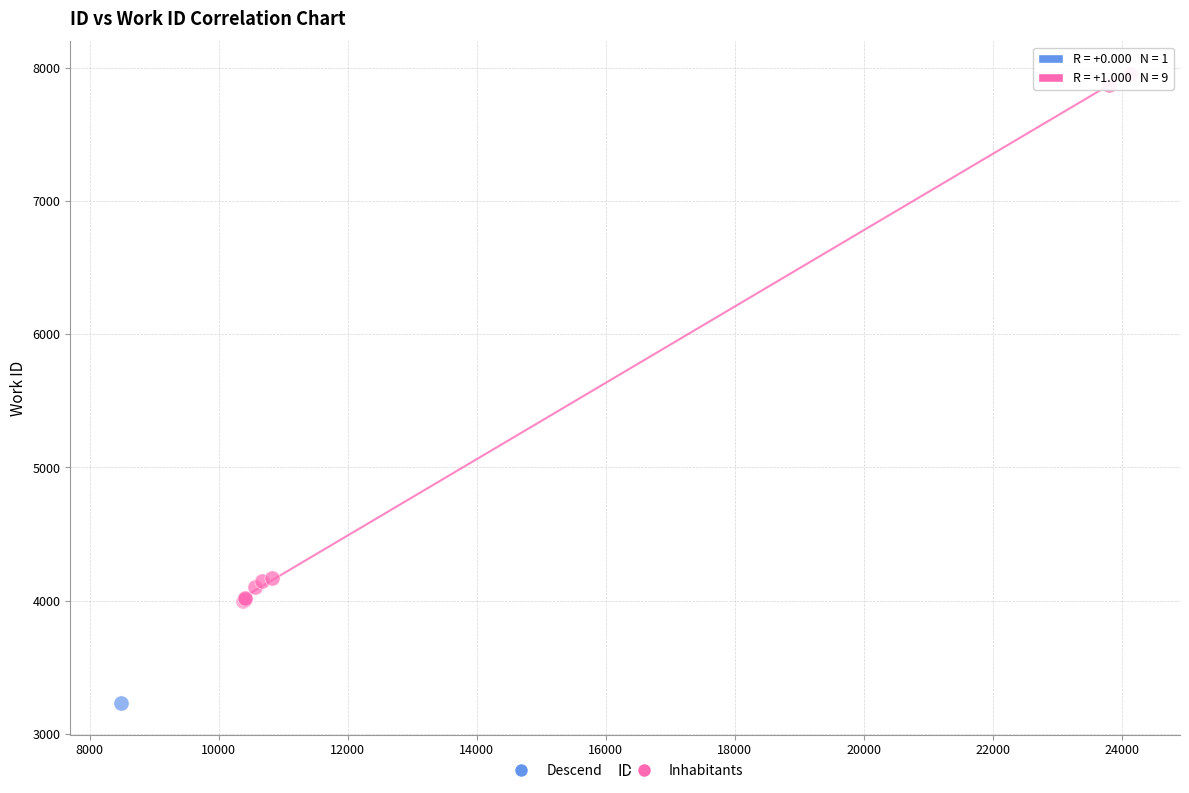

What are all the series names shown in the legend?

Descend, Inhabitants